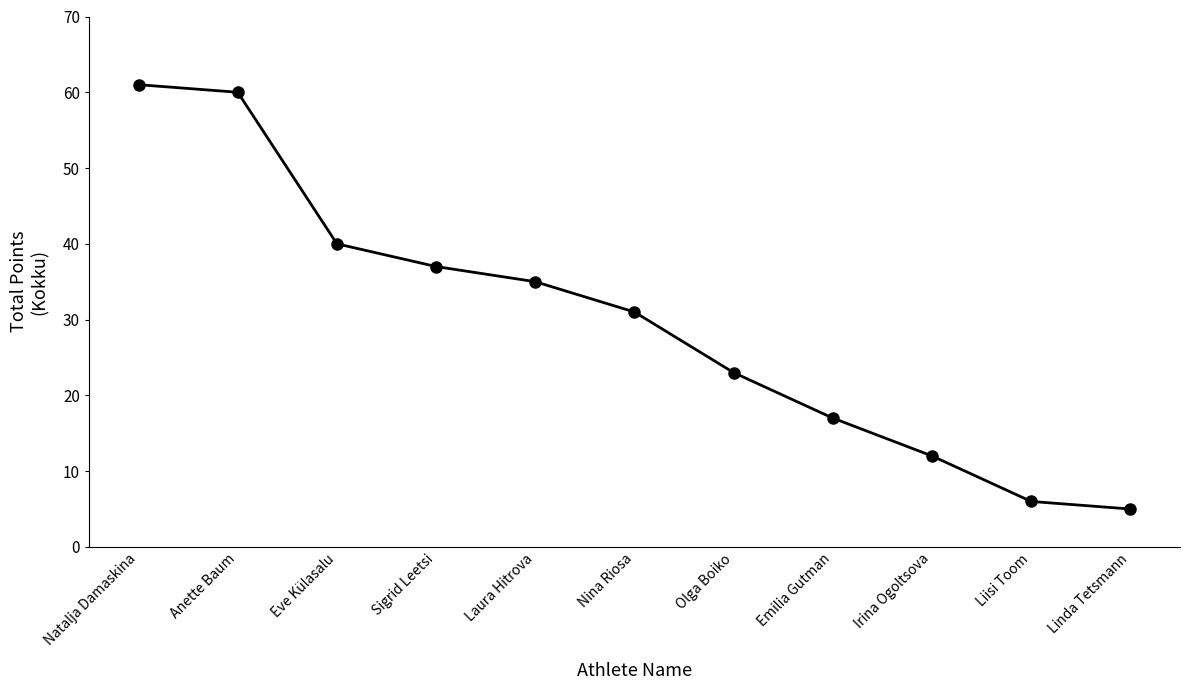

Reading left to right, transcribe all the data shown in this chart.

61	60	40	37	35	31	23	17	12	6	5